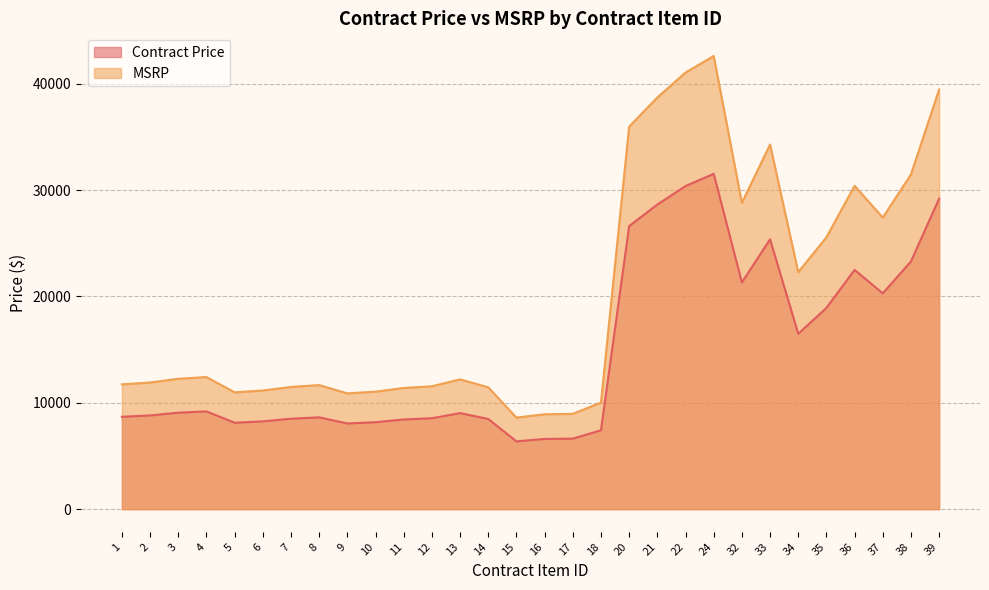

At which label does MSRP reach its minimum?

15